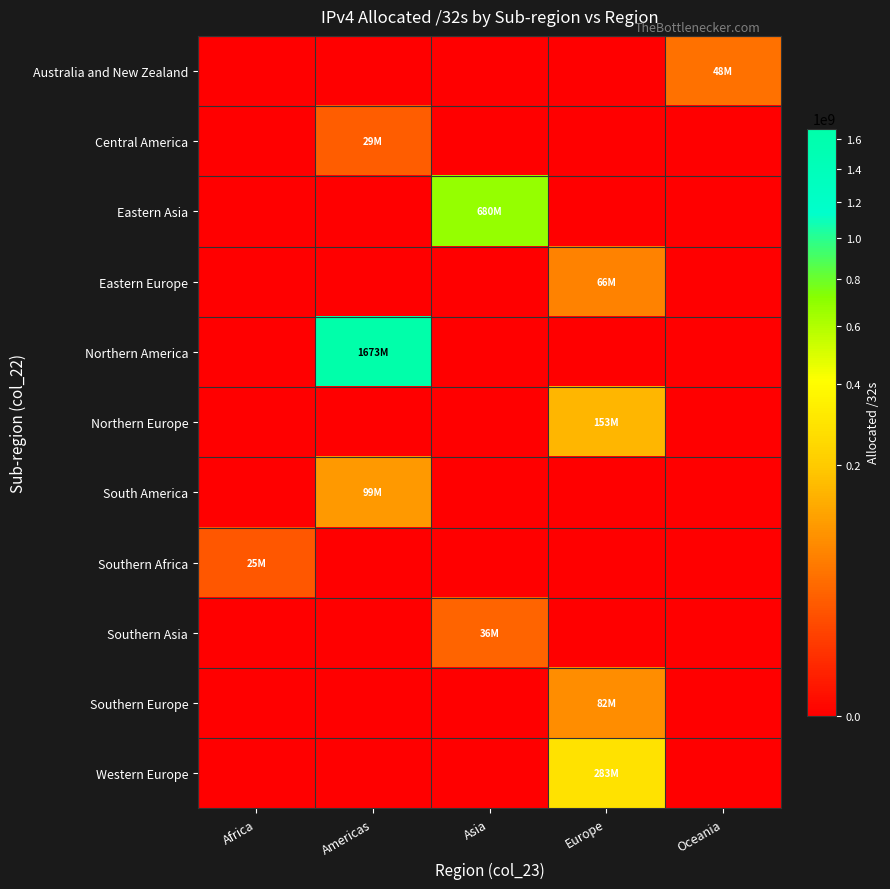

Which series has the largest total across all categories?

Northern America